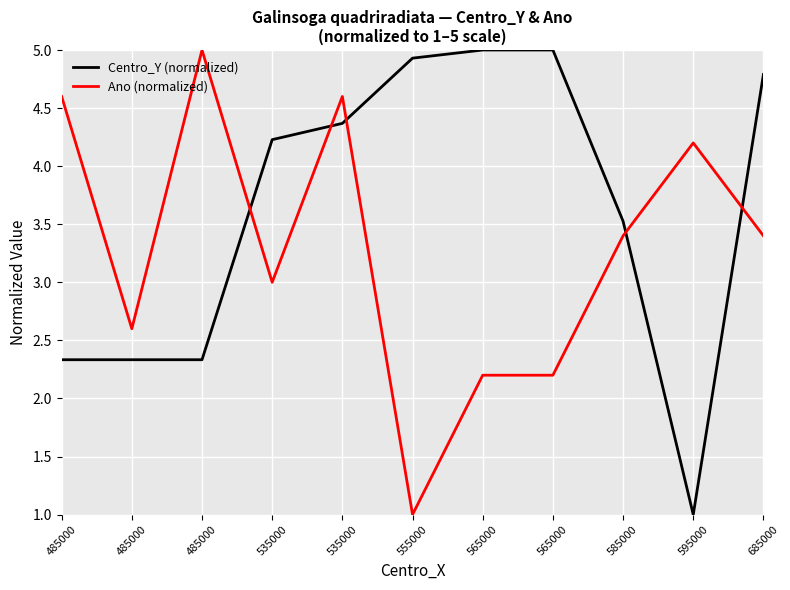

What is the sum of the Centro_Y (normalized) values at 585000 and 595000?

4.5